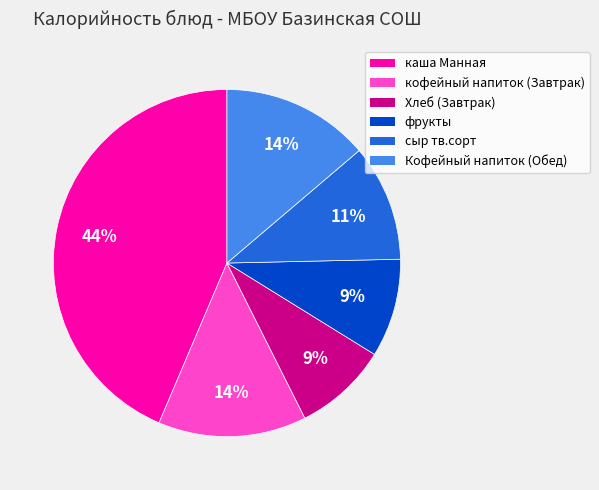

Is the sum of кофейный напиток (Завтрак) and каша Манная greater than half?

Yes